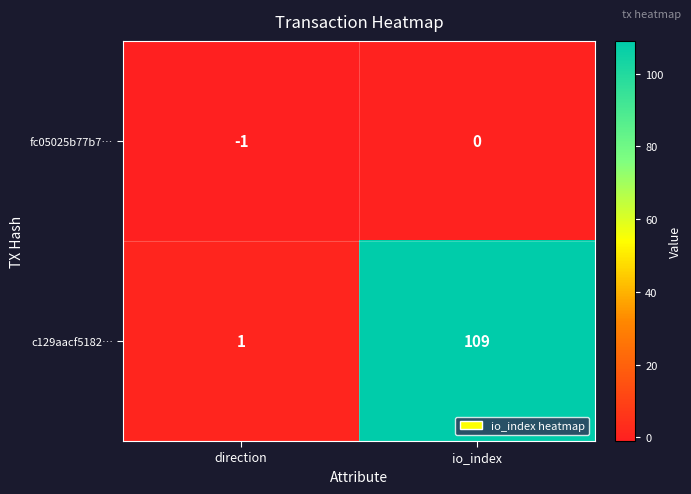

The fc05025b77b7… series shows -1 at io_index. True or false?

False